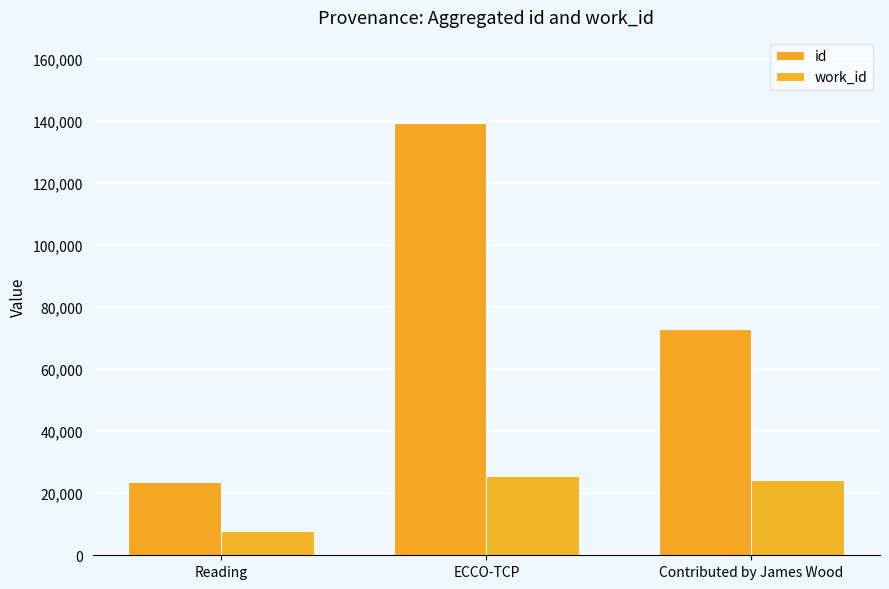

Where is work_id nearest to the value 16686?

Contributed by James Wood